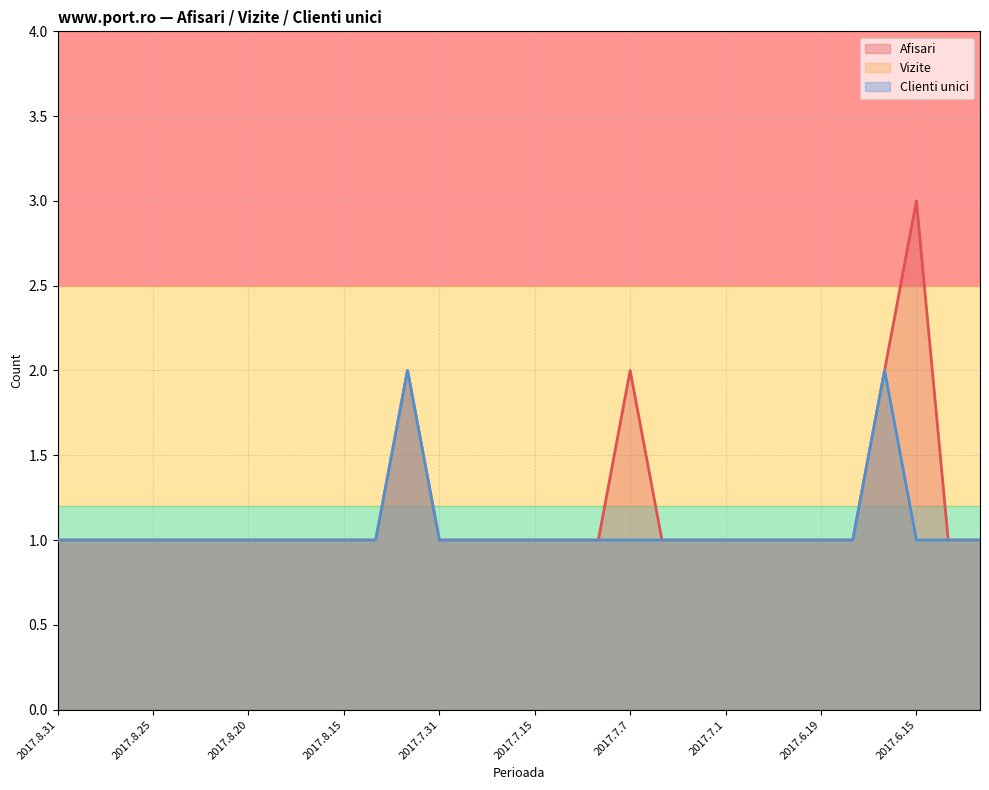

Reading left to right, what are all the values shown in this chart?

Afisari: 1	1	1	1	1	1	1	1	1	1	1	2	1	1	1	1	1	1	2	1	1	1	1	1	1	1	2	3	1	1
Vizite: 1	1	1	1	1	1	1	1	1	1	1	2	1	1	1	1	1	1	1	1	1	1	1	1	1	1	2	1	1	1
Clienti unici: 1	1	1	1	1	1	1	1	1	1	1	2	1	1	1	1	1	1	1	1	1	1	1	1	1	1	2	1	1	1